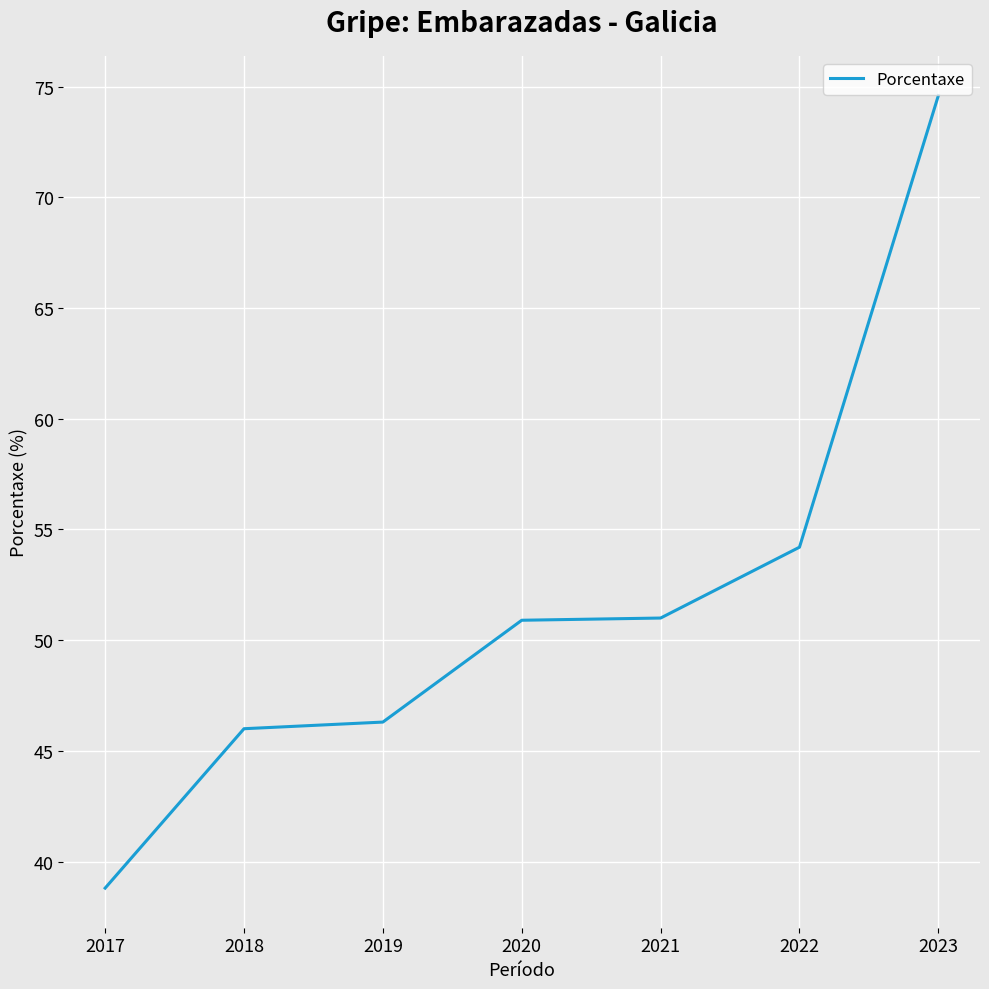

How many values are below 50?

3